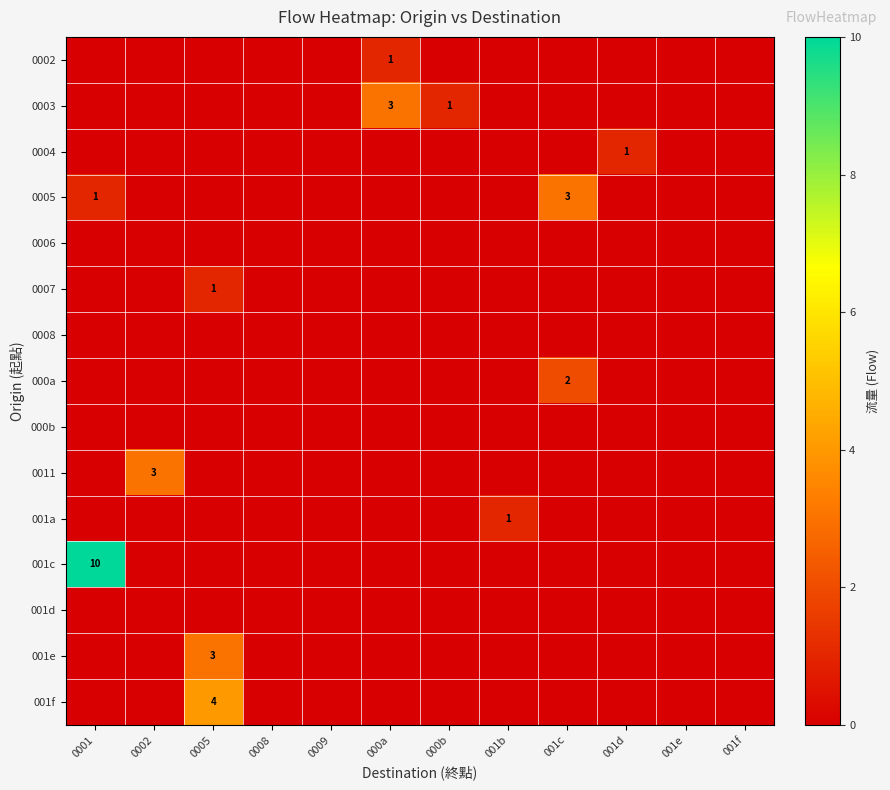

At which category is the sum across all series the highest?

0001